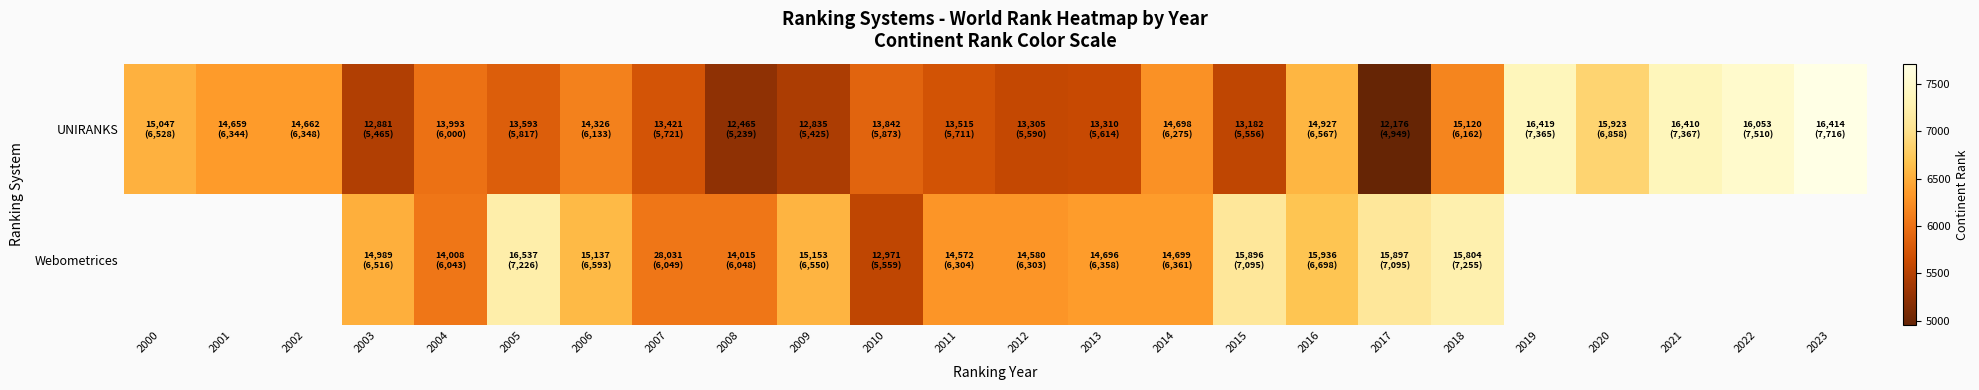

What is the sum of the UNIRANKS values at 2000 and 2002?

12876.0